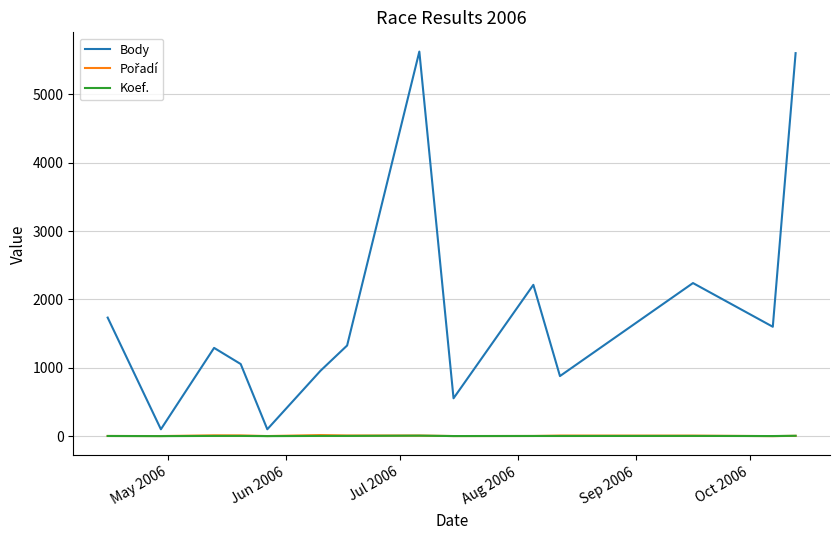

Which series has the widest spread of values?

Body